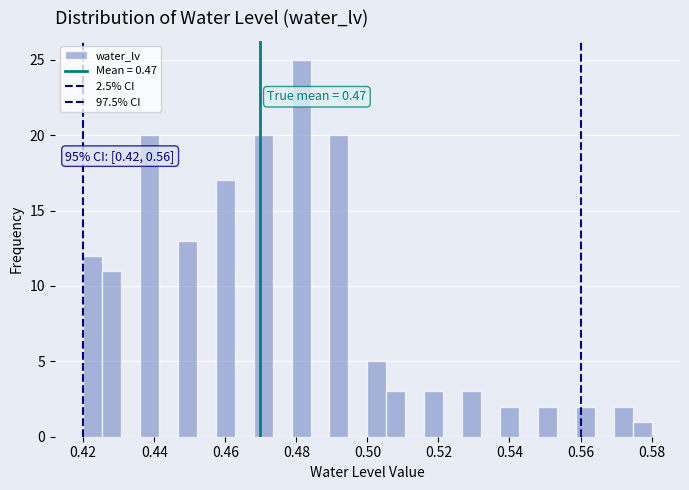

Around what value on the x-axis is the tallest bar? Give the approximate position of its centre, as read against the axis.

0.482